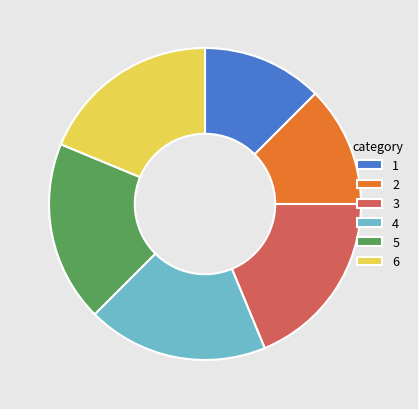

How many segments does this pie chart have?

6